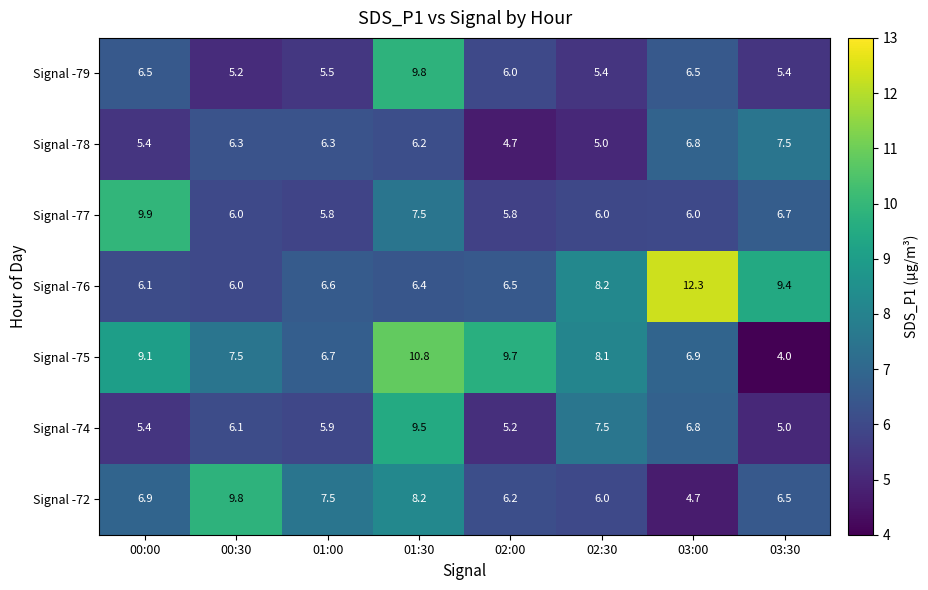

At how many categories does at least one series exceed 7?

8